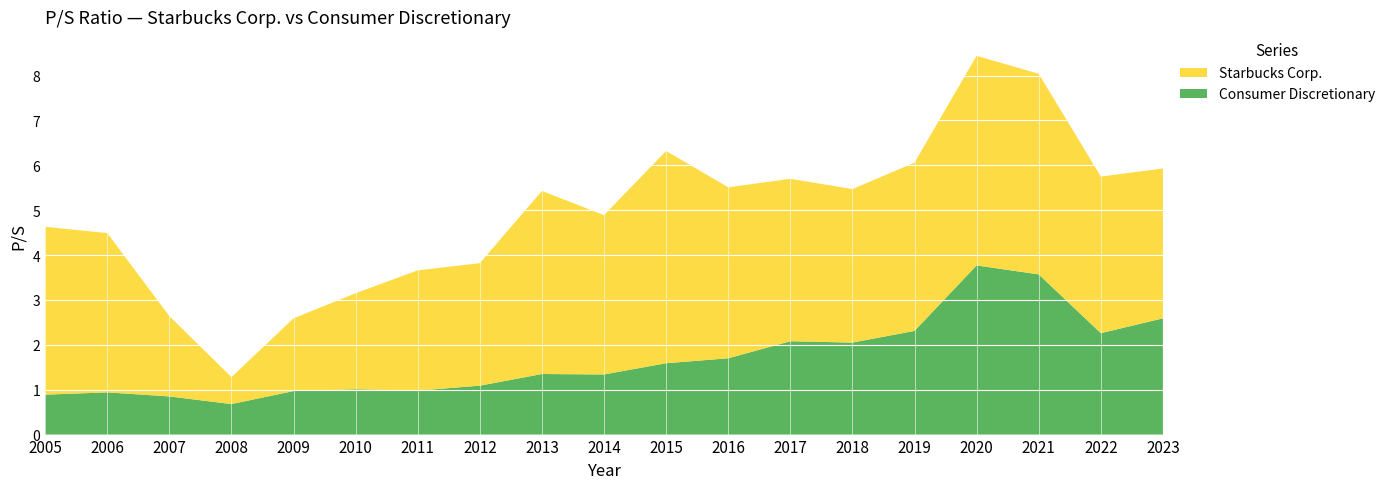

Reading right to left, what are all the values shown in this chart?

Consumer Discretionary: 2.6	2.3	3.6	3.8	2.3	2.0	2.1	1.7	1.6	1.3	1.4	1.1	1.0	1.0	1.0	0.7	0.8	0.9	0.9
Starbucks Corp.: 3.3	3.5	4.5	4.7	3.8	3.4	3.6	3.8	4.7	3.5	4.1	2.7	2.7	2.1	1.6	0.6	1.8	3.5	3.7